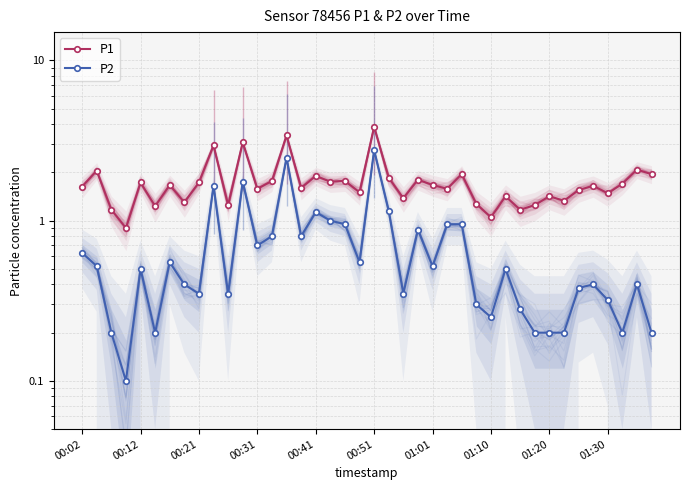

What is the smallest value displayed?

0.1